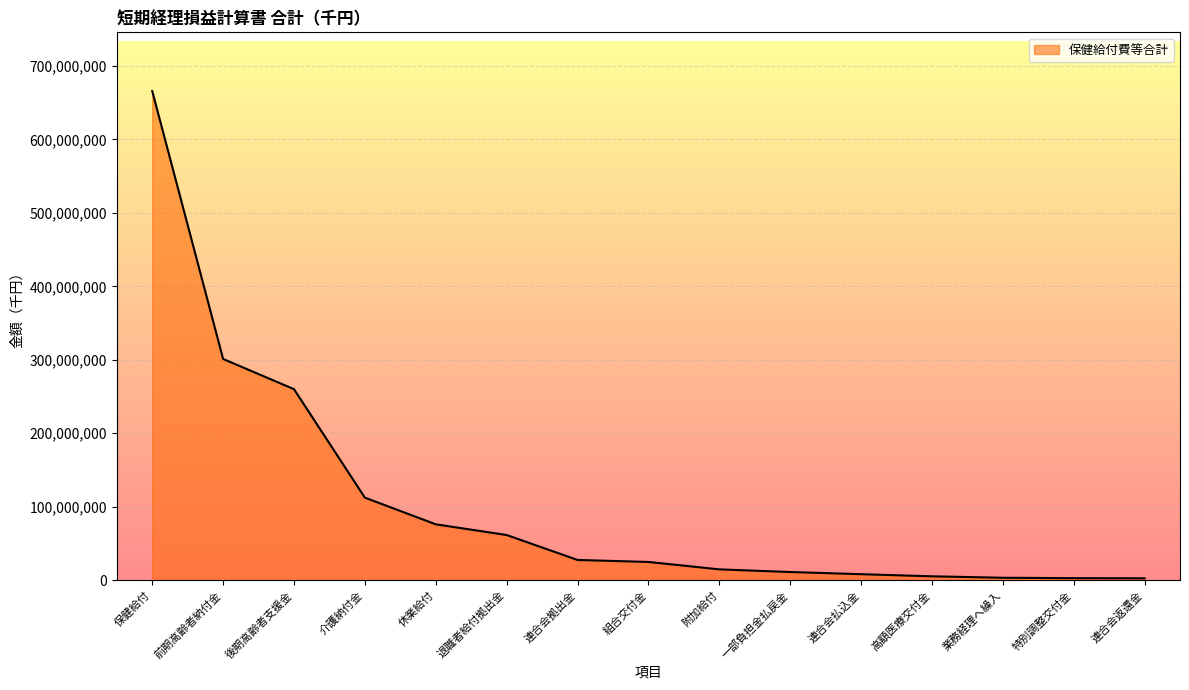

Is it true that the value at 後期高齢者支援金 is 260019797?

True